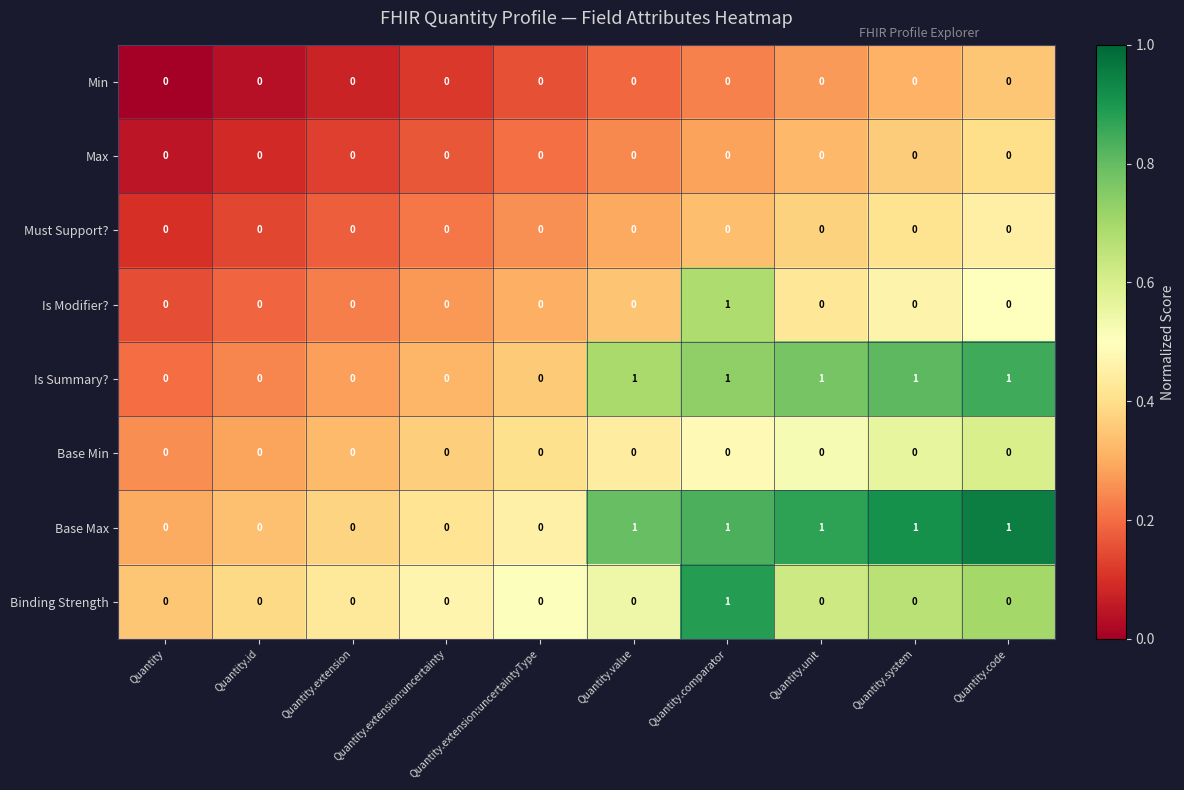

The Base Min series shows 0 at Quantity.code. True or false?

True